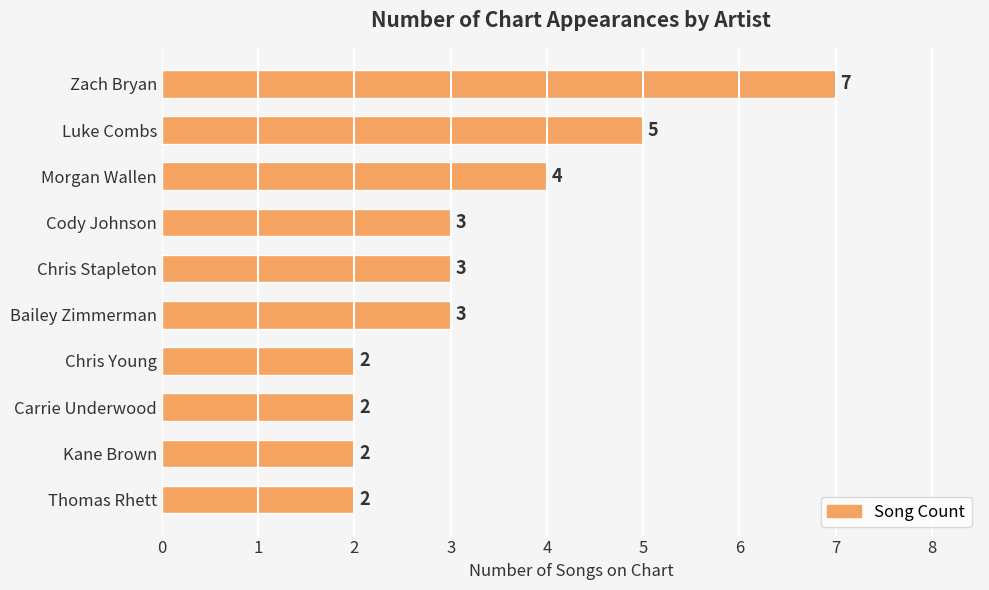

Between Morgan Wallen and Bailey Zimmerman, which is larger?

Morgan Wallen